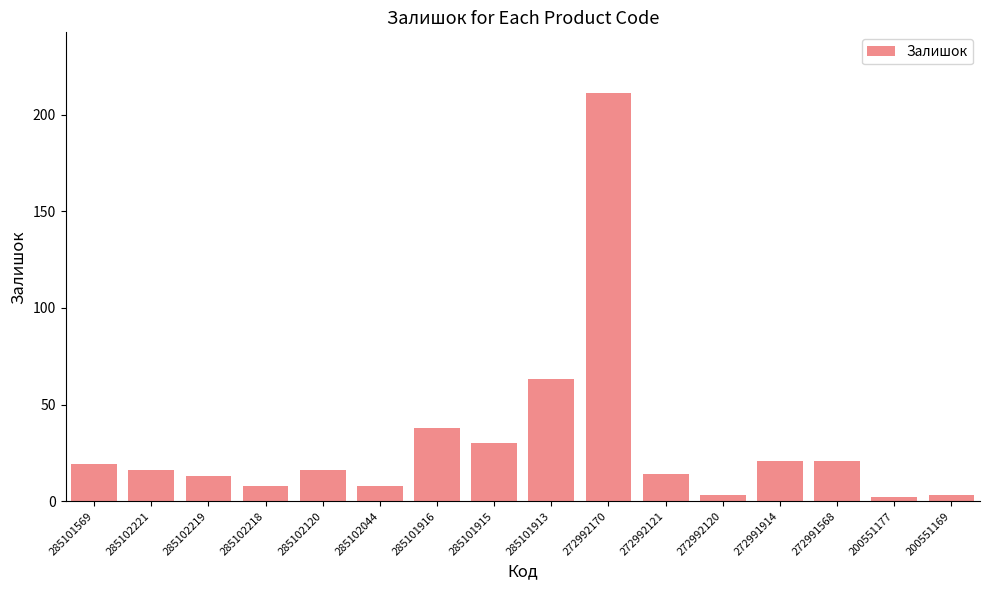

How many categories are shown in the chart?

16